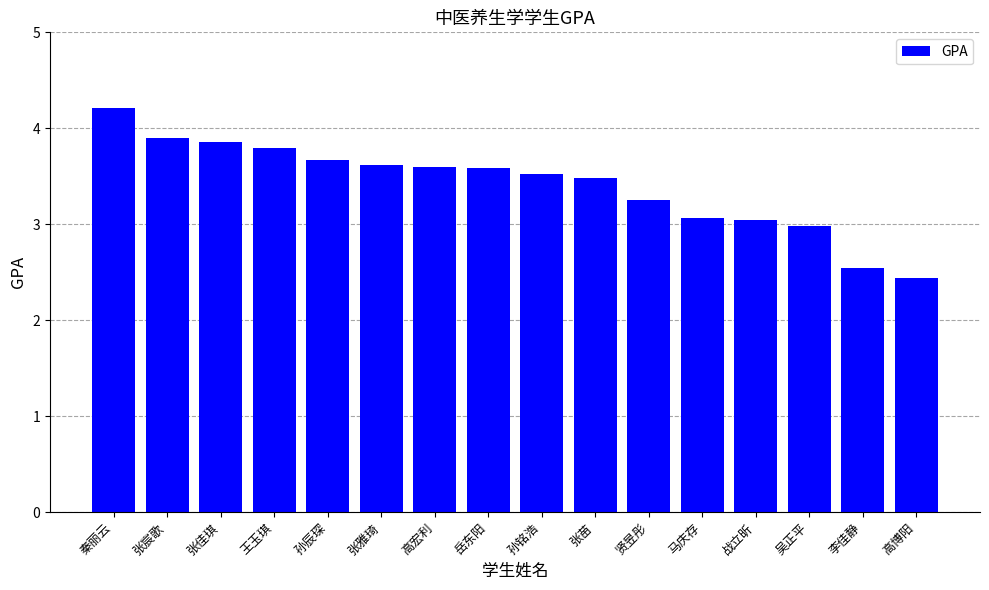

What is the difference between the maximum and minimum values?

1.8